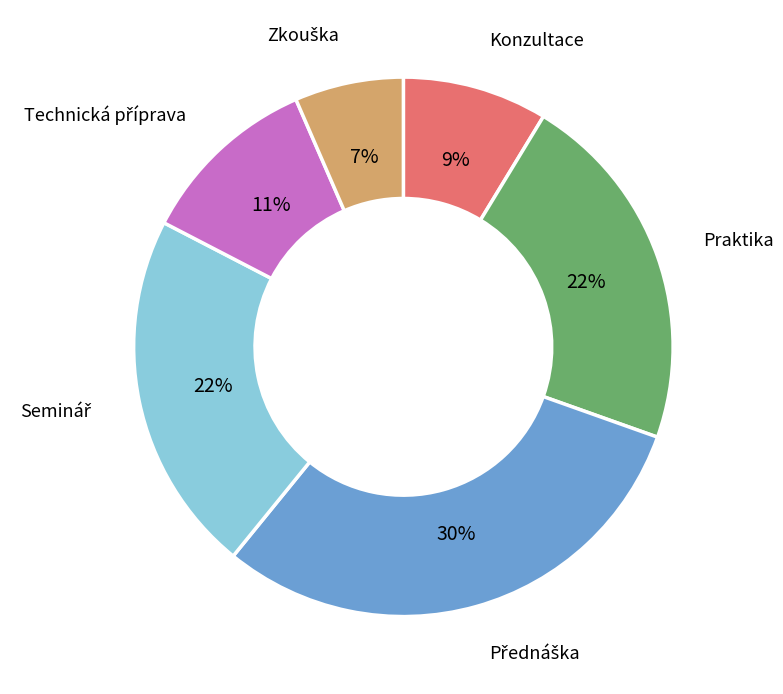

To the nearest percent, what portion does Konzultace represent?

9%